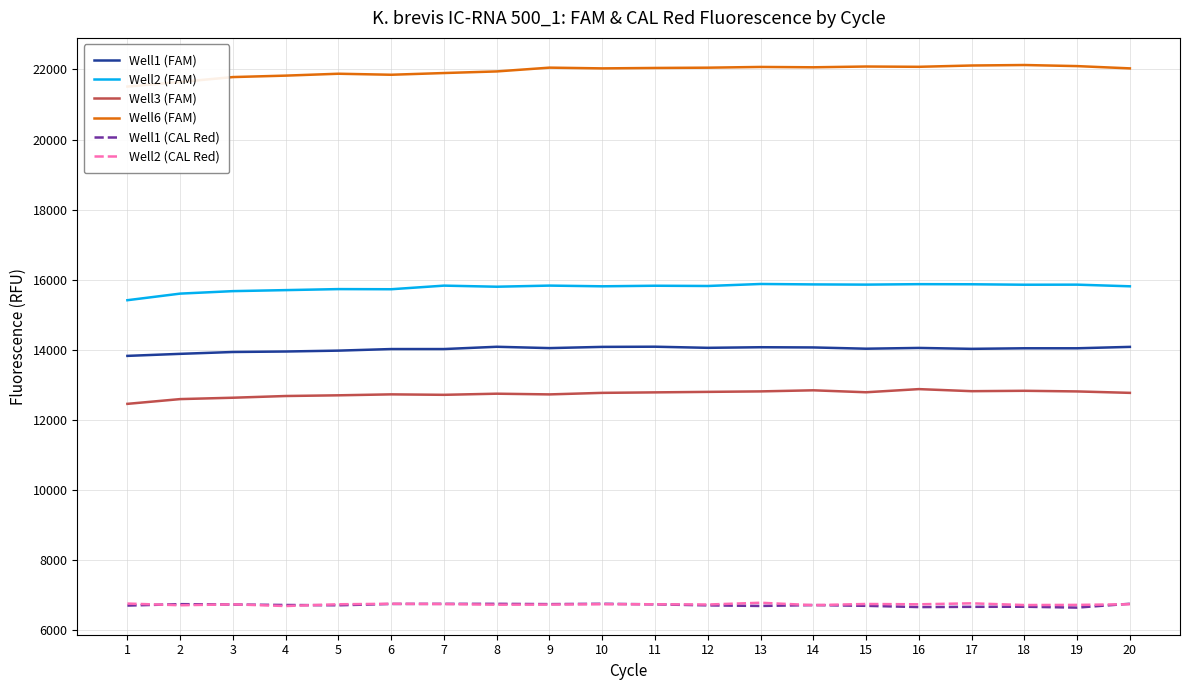

Which series has the largest range (max minus min)?

Well6 (FAM)